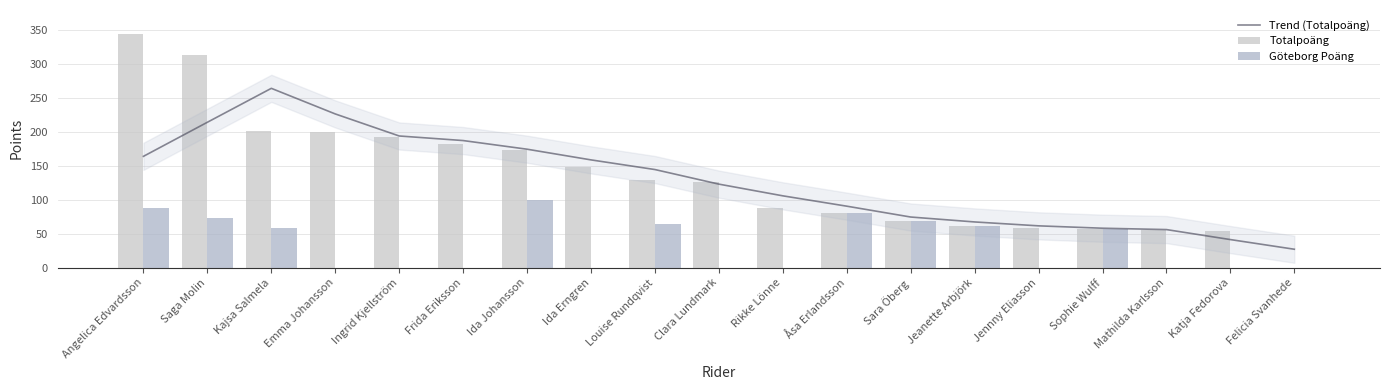

Which series has the largest total across all categories?

Totalpoäng